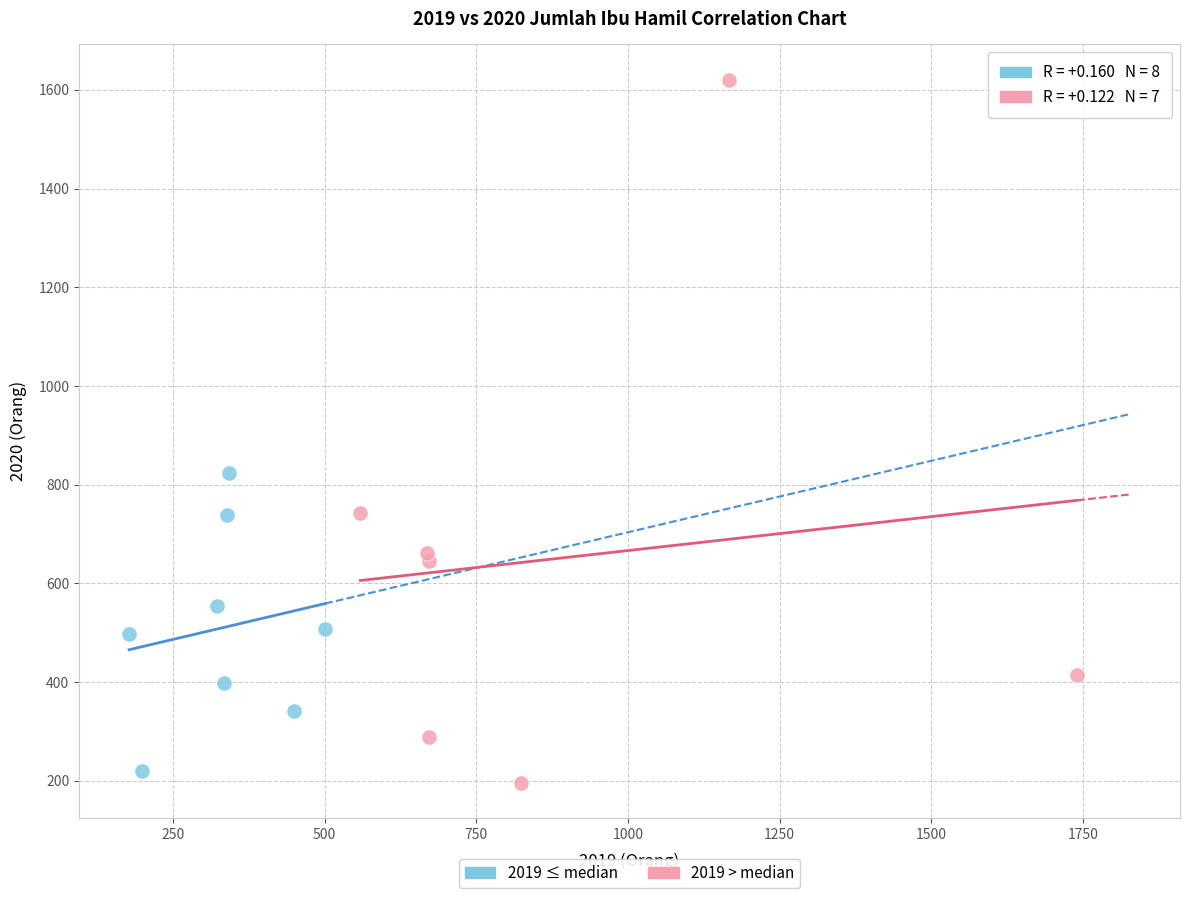

Which series reaches the minimum Y coordinate?

2019 > median